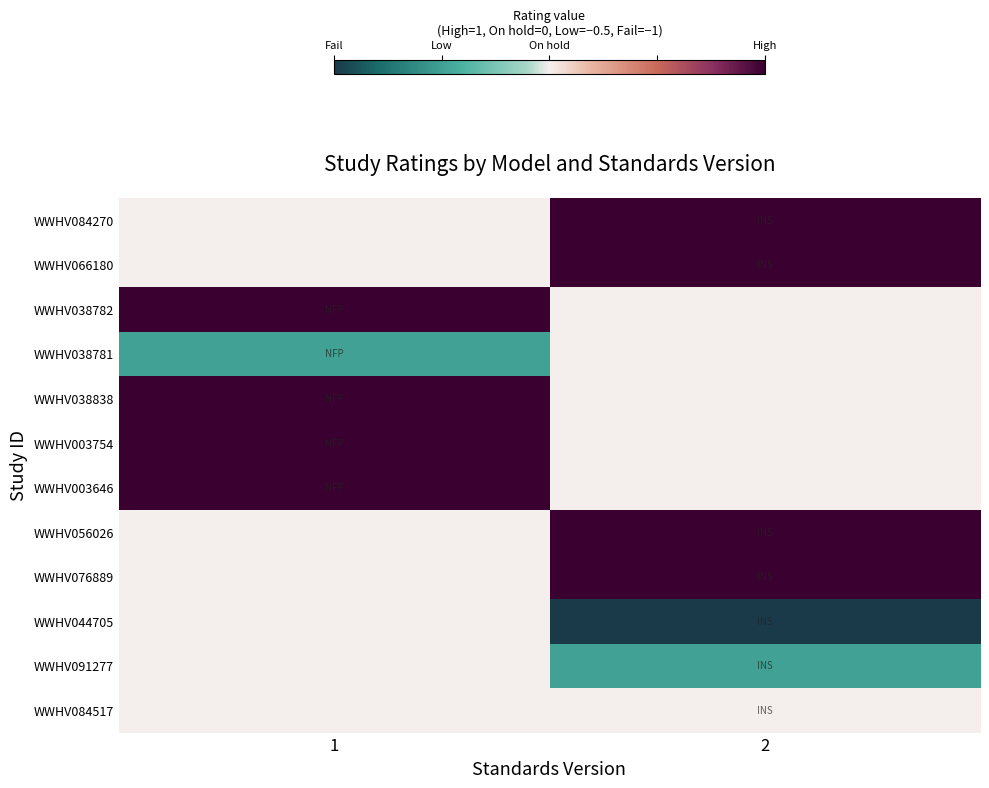

Reading left to right, transcribe all the data shown in this chart.

WWHV084270: 1=0.0	2=1.0
WWHV066180: 1=0.0	2=1.0
WWHV038782: 1=1.0	2=0.0
WWHV038781: 1=-0.5	2=0.0
WWHV038838: 1=1.0	2=0.0
WWHV003754: 1=1.0	2=0.0
WWHV003646: 1=1.0	2=0.0
WWHV056026: 1=0.0	2=1.0
WWHV076889: 1=0.0	2=1.0
WWHV044705: 1=0.0	2=-1.0
WWHV091277: 1=0.0	2=-0.5
WWHV084517: 1=0.0	2=0.0